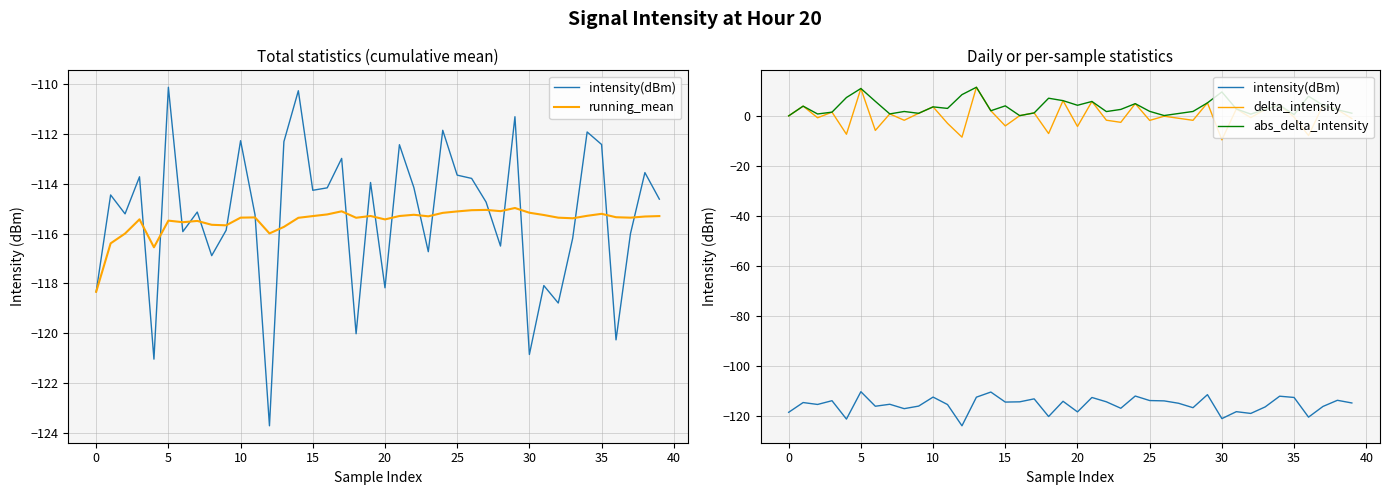

Rank the series by their maximum value, from lowest to highest.

running_mean, intensity(dBm), delta_intensity, abs_delta_intensity